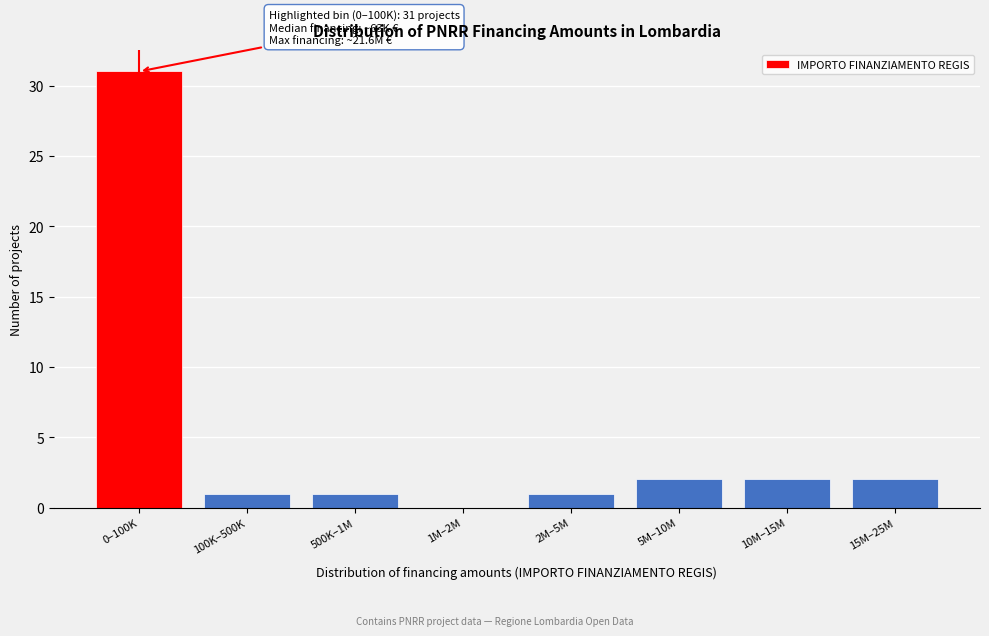

Reading left to right, what are all the values shown in this chart?

0–100K=31	100K–500K=1	500K–1M=1	1M–2M=0	2M–5M=1	5M–10M=2	10M–15M=2	15M–25M=2